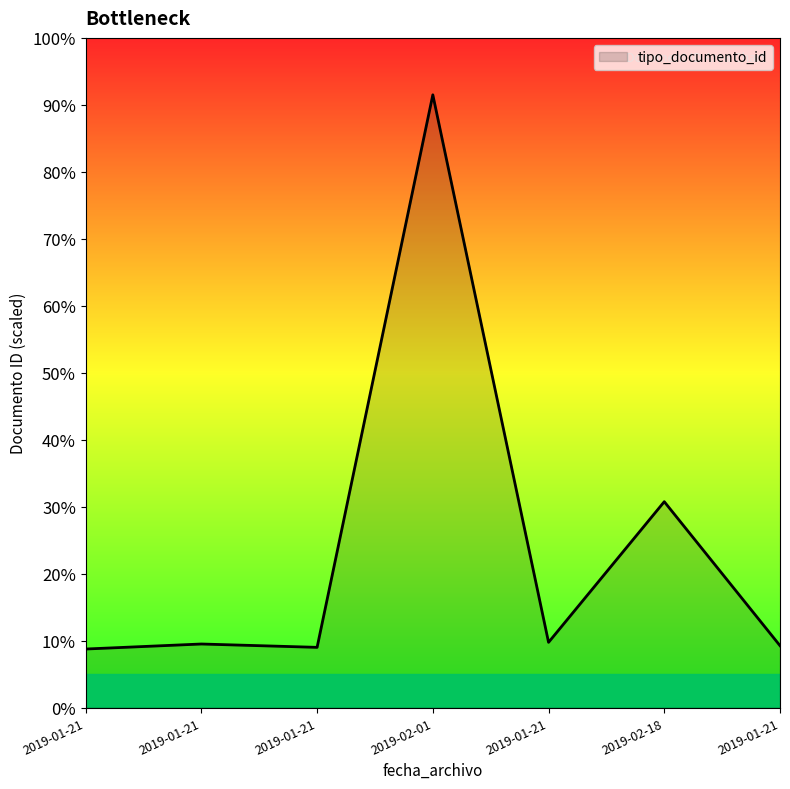

True or false: the data shows 210 at 2019-02-18.

False